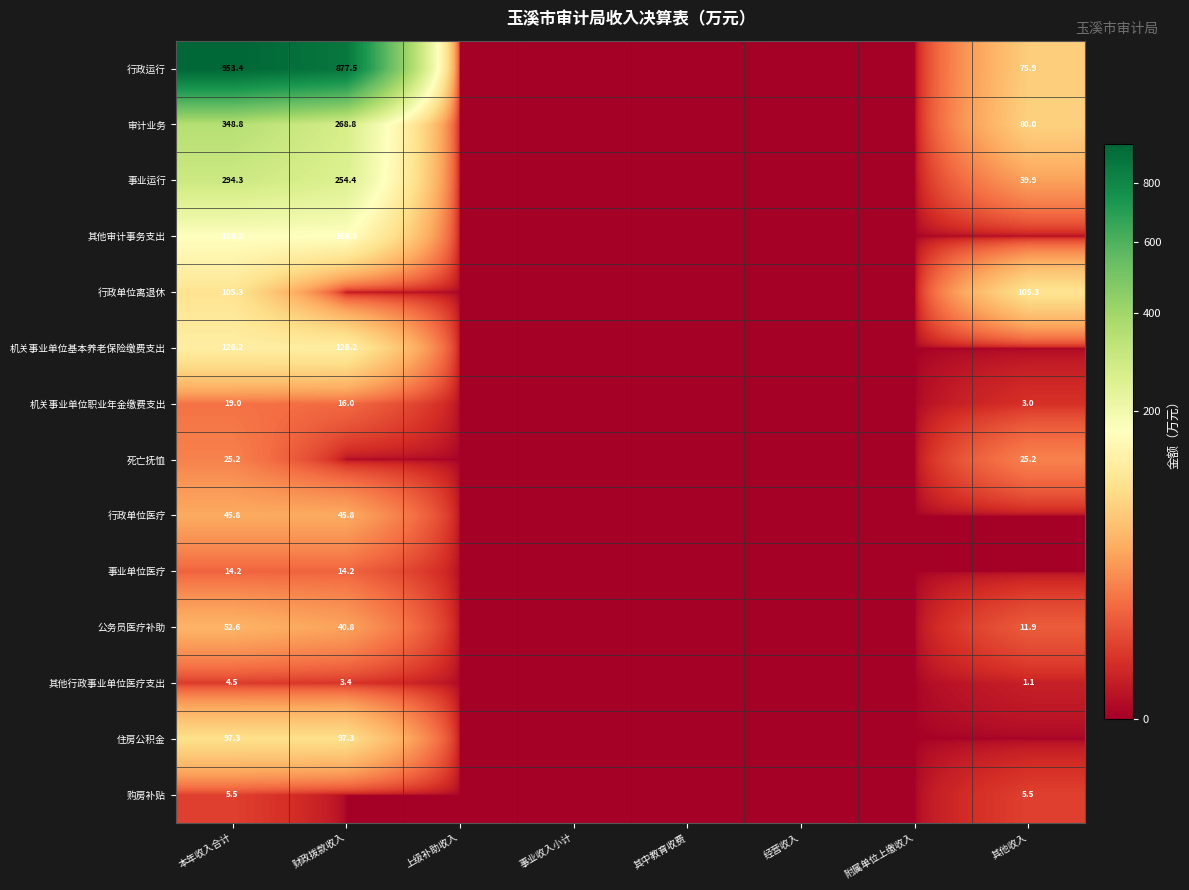

Is it true that 行政单位医疗 equals 45.8 at 本年收入合计?

True